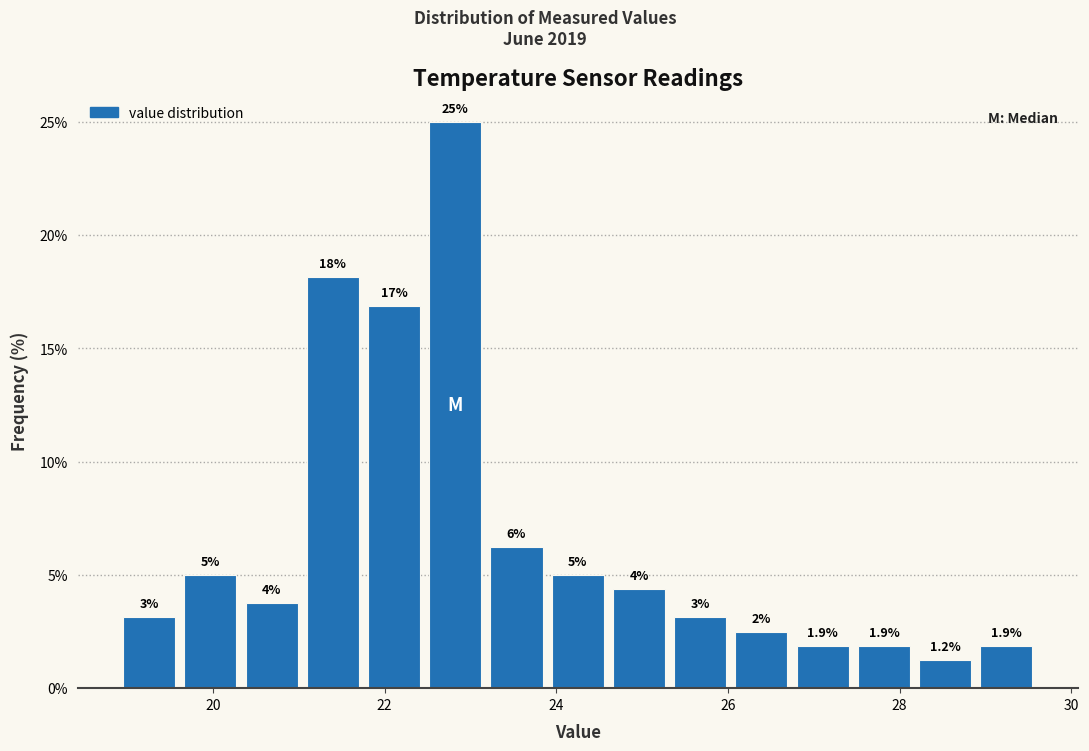

Read against the x-axis, roughly where is the centre of the tallest bar?

22.8